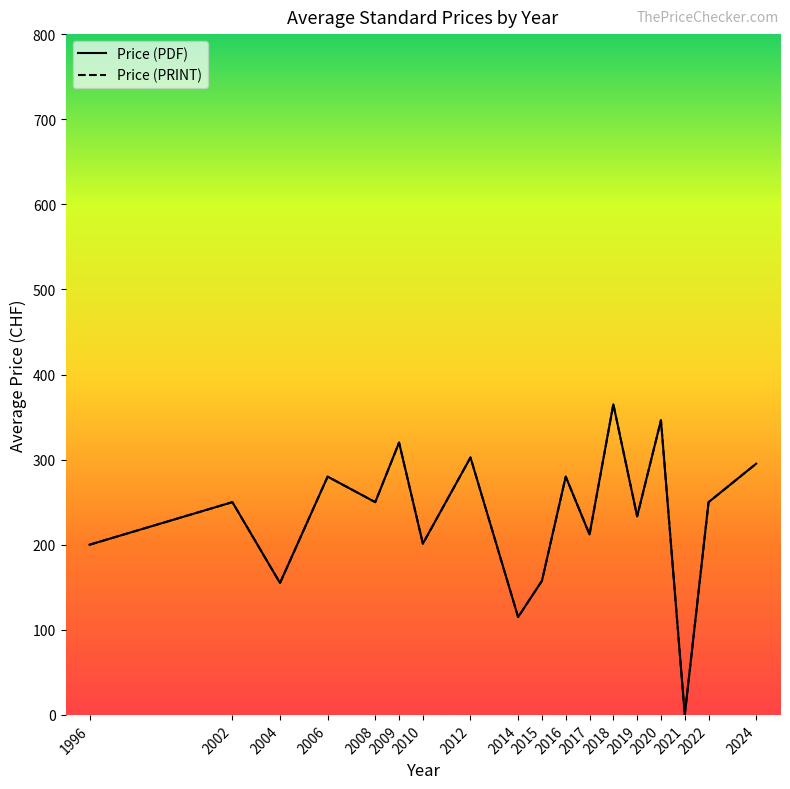

At which label does Price (PRINT) reach its peak?

2018